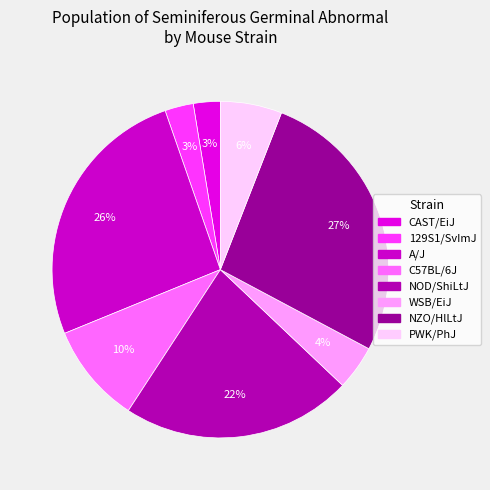

Combined, do PWK/PhJ and NOD/ShiLtJ account for over 50%?

No